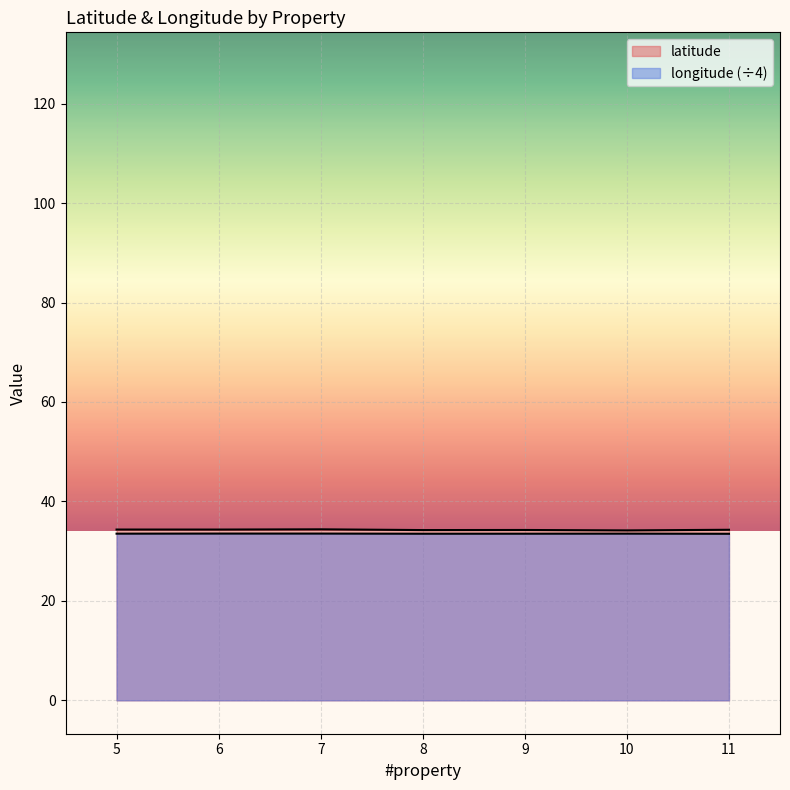

Count the number of categories in the chart.

7